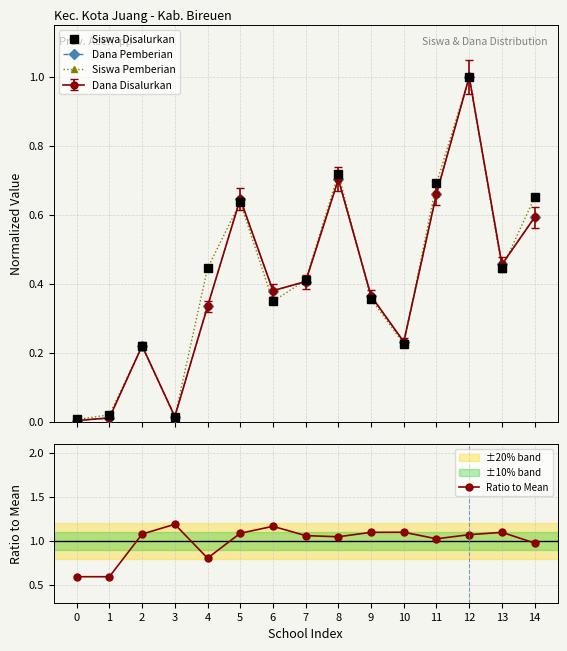

List the labels in order of Siswa Disalurkan value, smallest first.

0, 3, 1, 2, 10, 6, 9, 7, 4, 13, 5, 14, 11, 8, 12